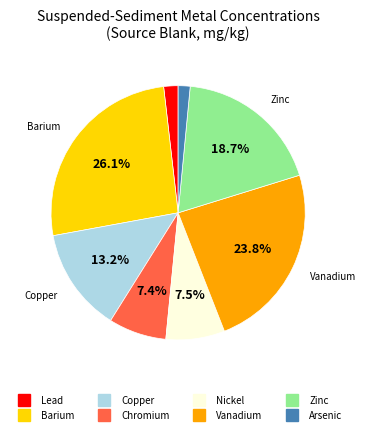

Is there a majority slice in this chart?

No